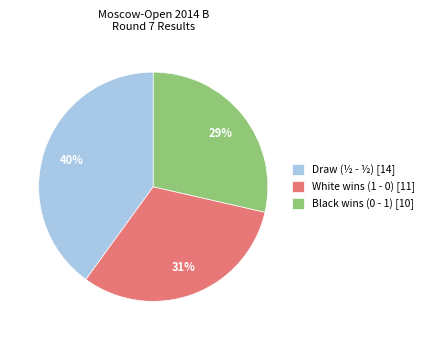

Is White wins (1 - 0) [11] the majority of the pie?

No